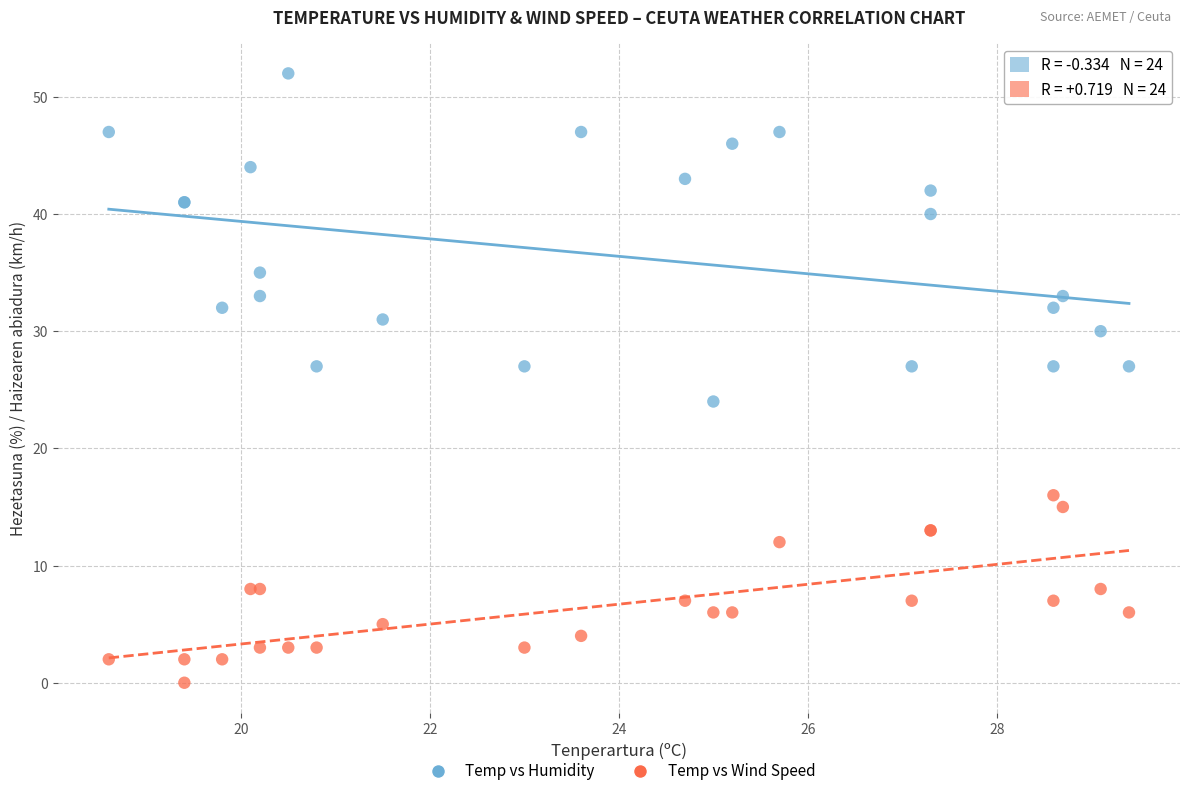

Which series contains the highest Y value?

Temp vs Humidity